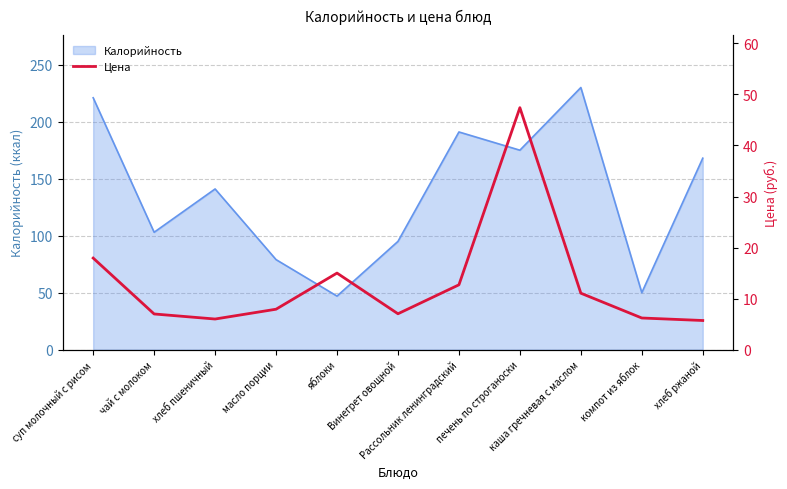

How many points are higher than both their immediate neighbors (excluding endpoints)?

2